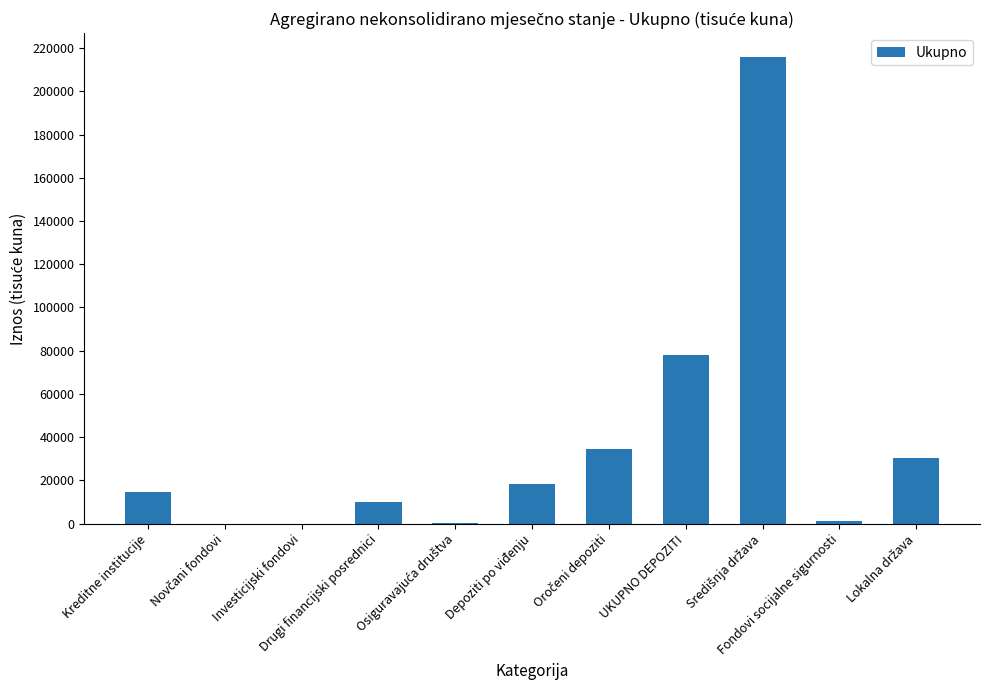

What is the greatest value displayed?

216098